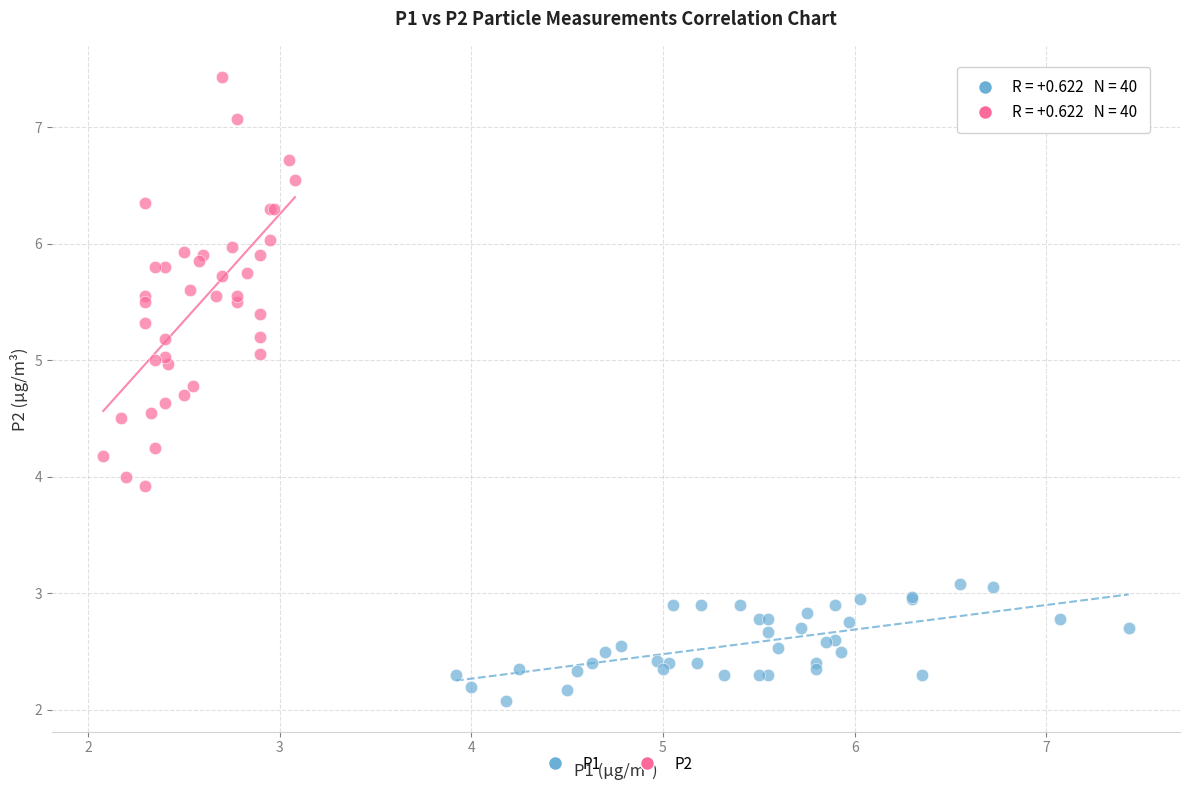

Which series reaches the minimum Y coordinate?

P1